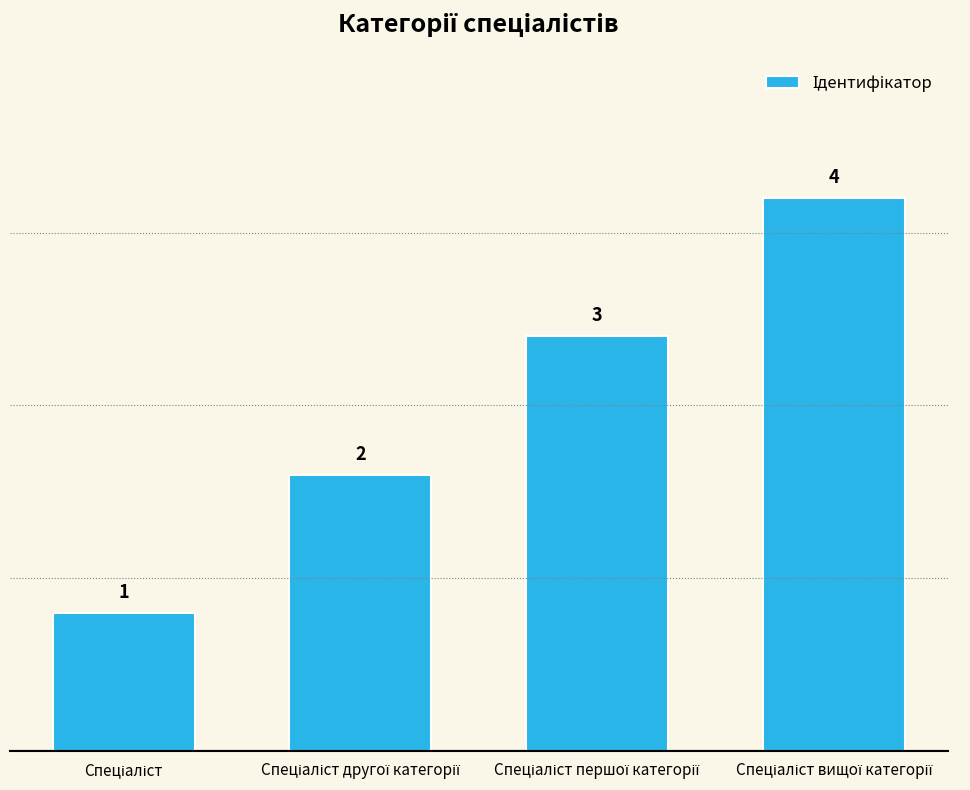

How many values are between 2 and 4?

3